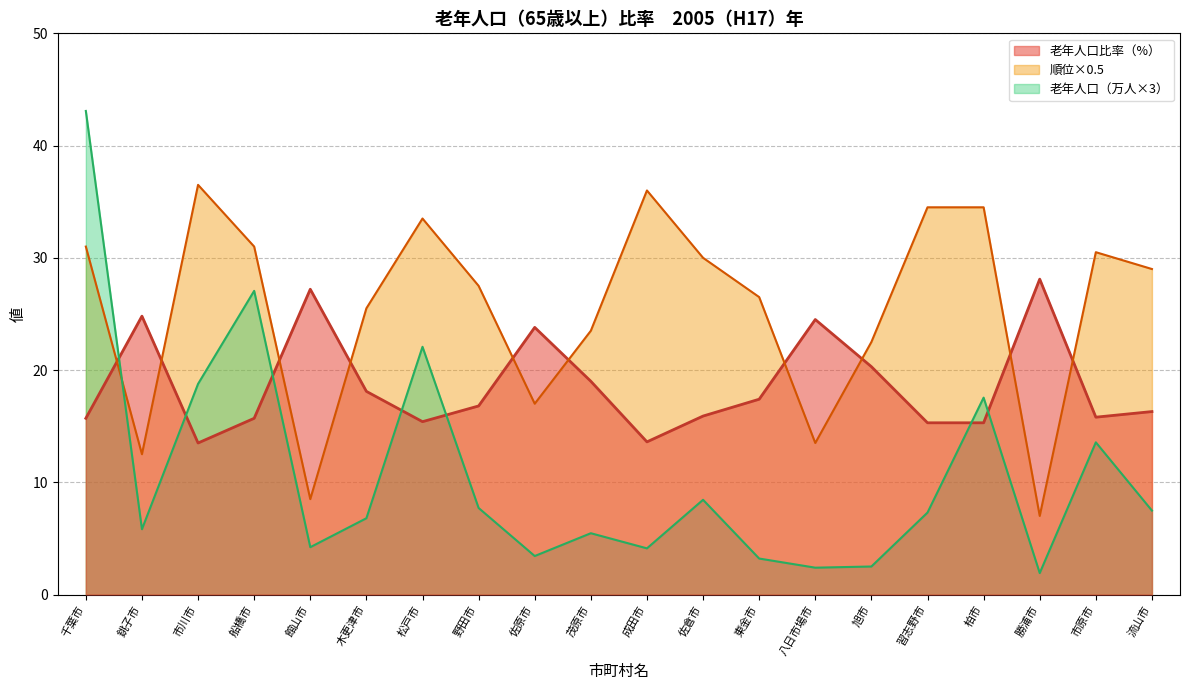

Between 旭市 and 船橋市, which is larger?

旭市